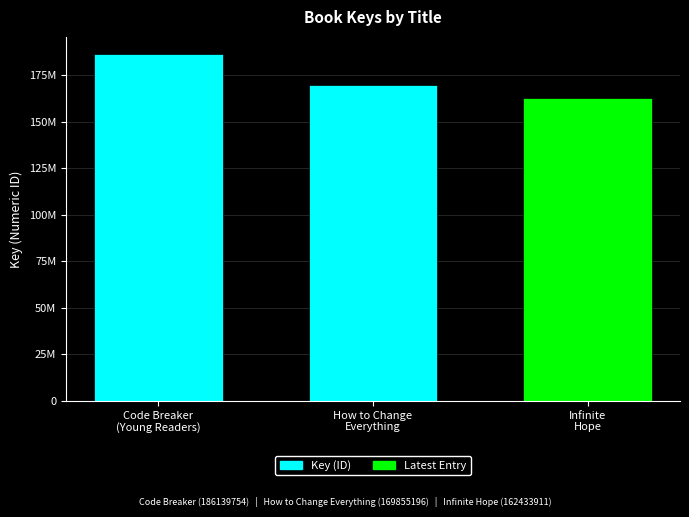

At which label is the value closest to 174286832?

How to Change
Everything